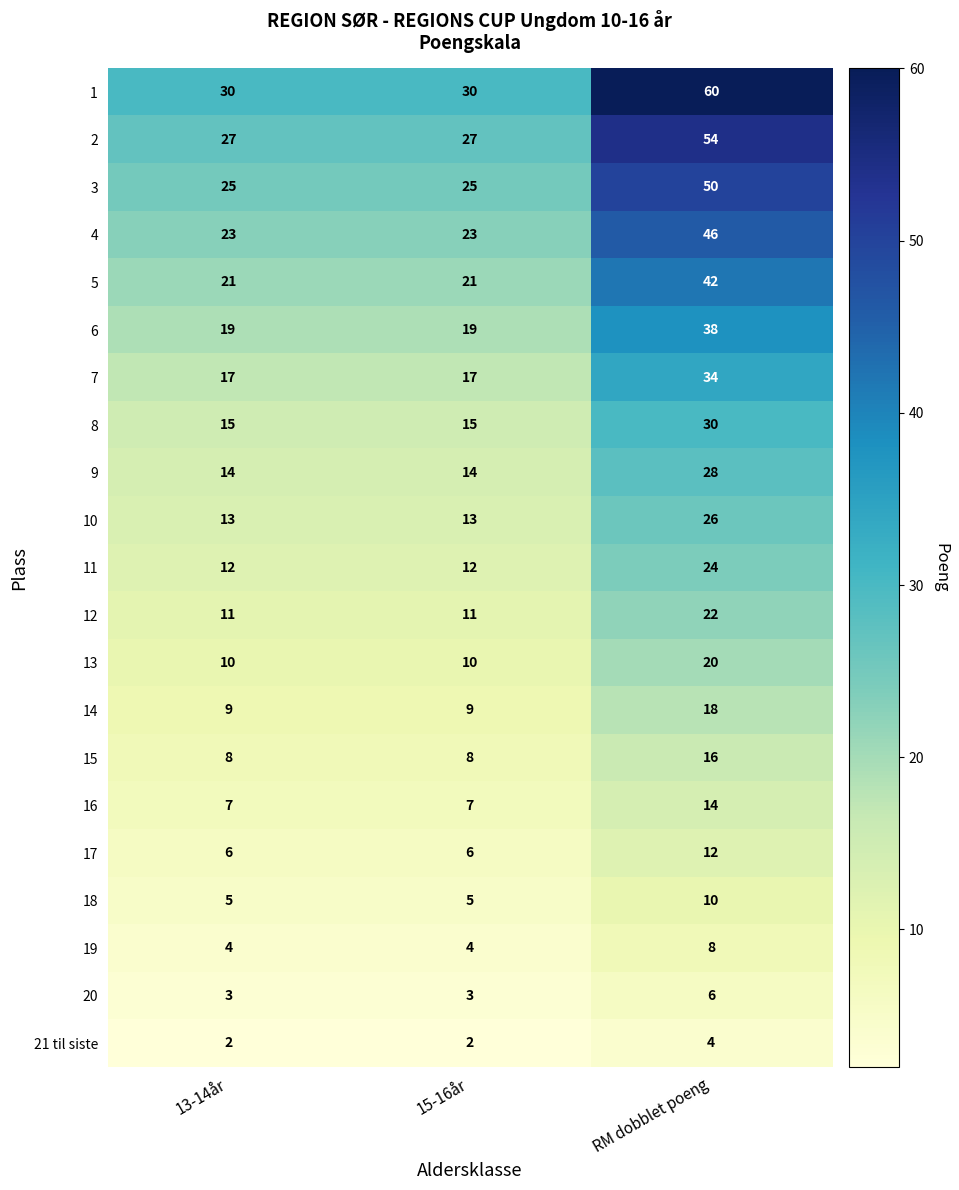

At RM dobblet poeng, list the series in order from smallest to largest.

21 til siste, 20, 19, 18, 17, 16, 15, 14, 13, 12, 11, 10, 9, 8, 7, 6, 5, 4, 3, 2, 1